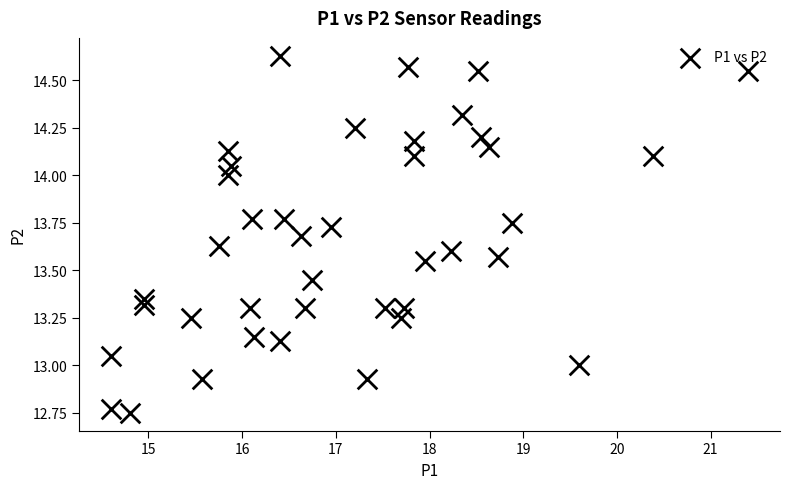

What is the range of Y values (max minus min)?

1.9